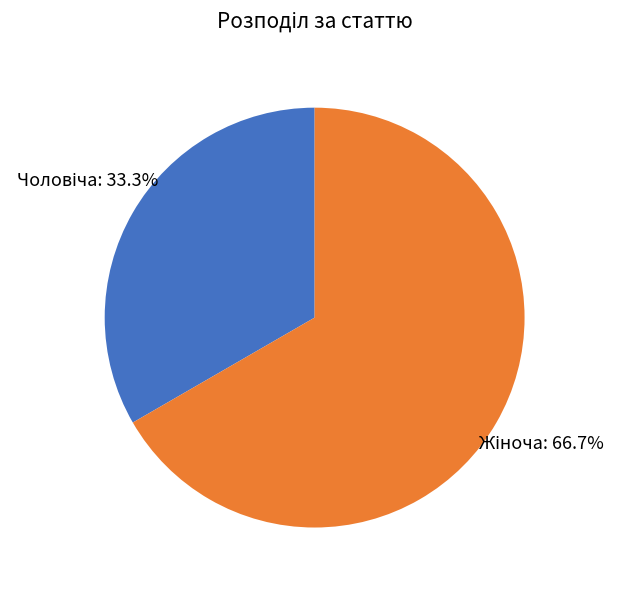

Is there a majority slice in this chart?

Yes